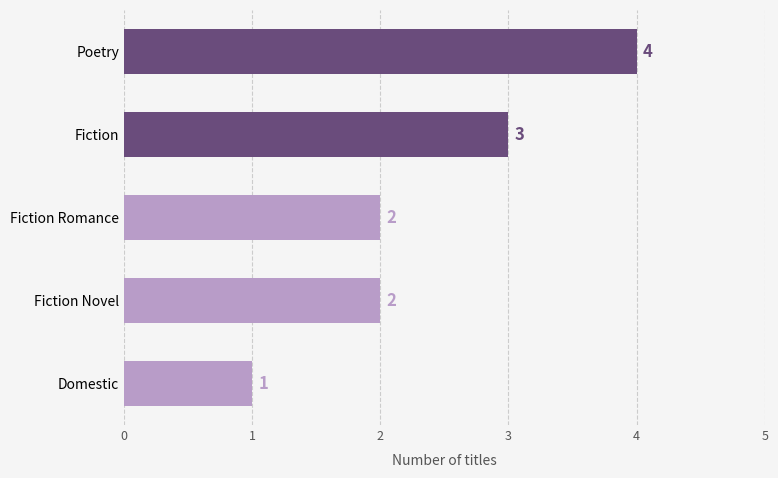

What position from the top is Fiction Novel?

4